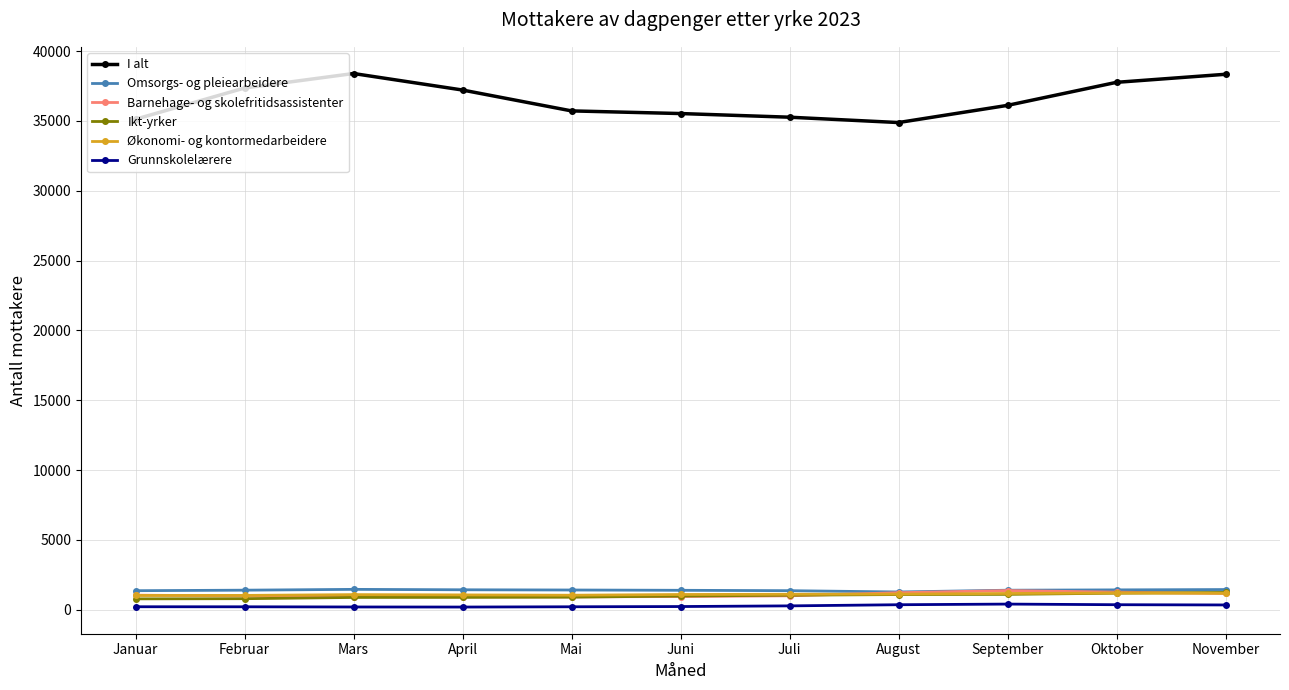

What is the difference between the maximum and minimum values in the Ikt-yrker series?

458